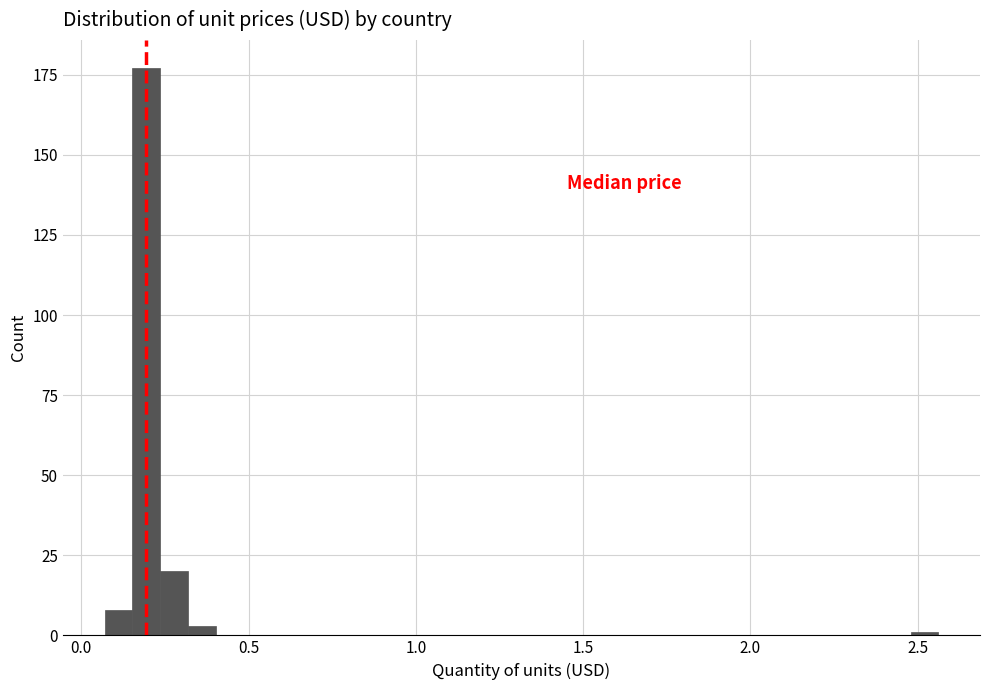

Read against the x-axis, roughly where is the centre of the tallest bar?

0.20